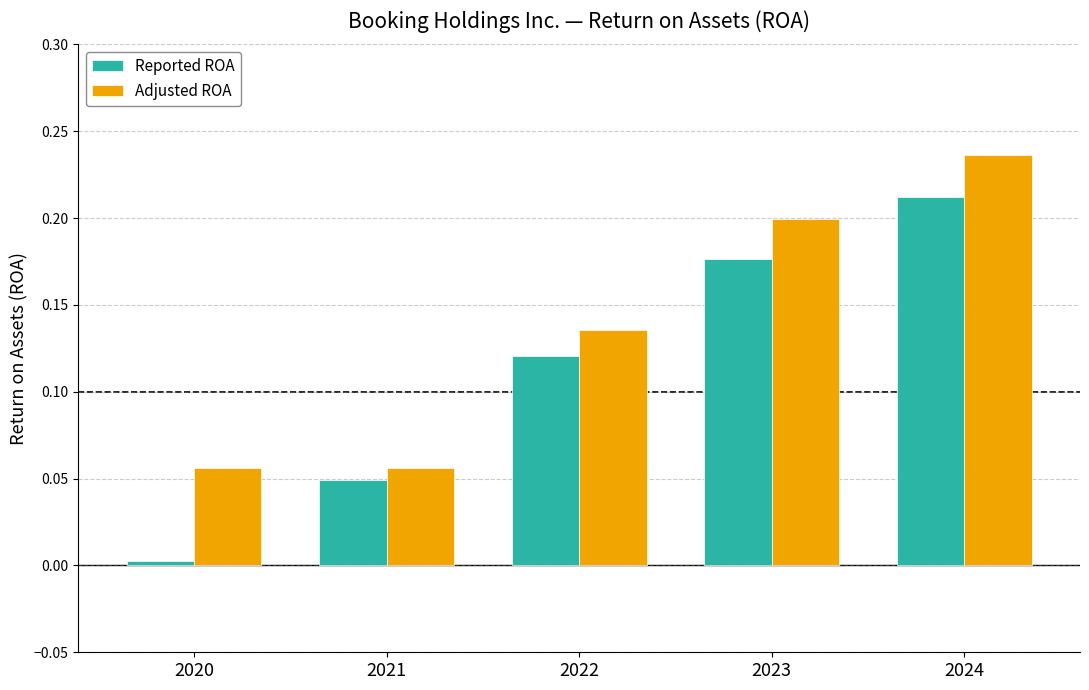

What is the sum of all Reported ROA values?

0.6